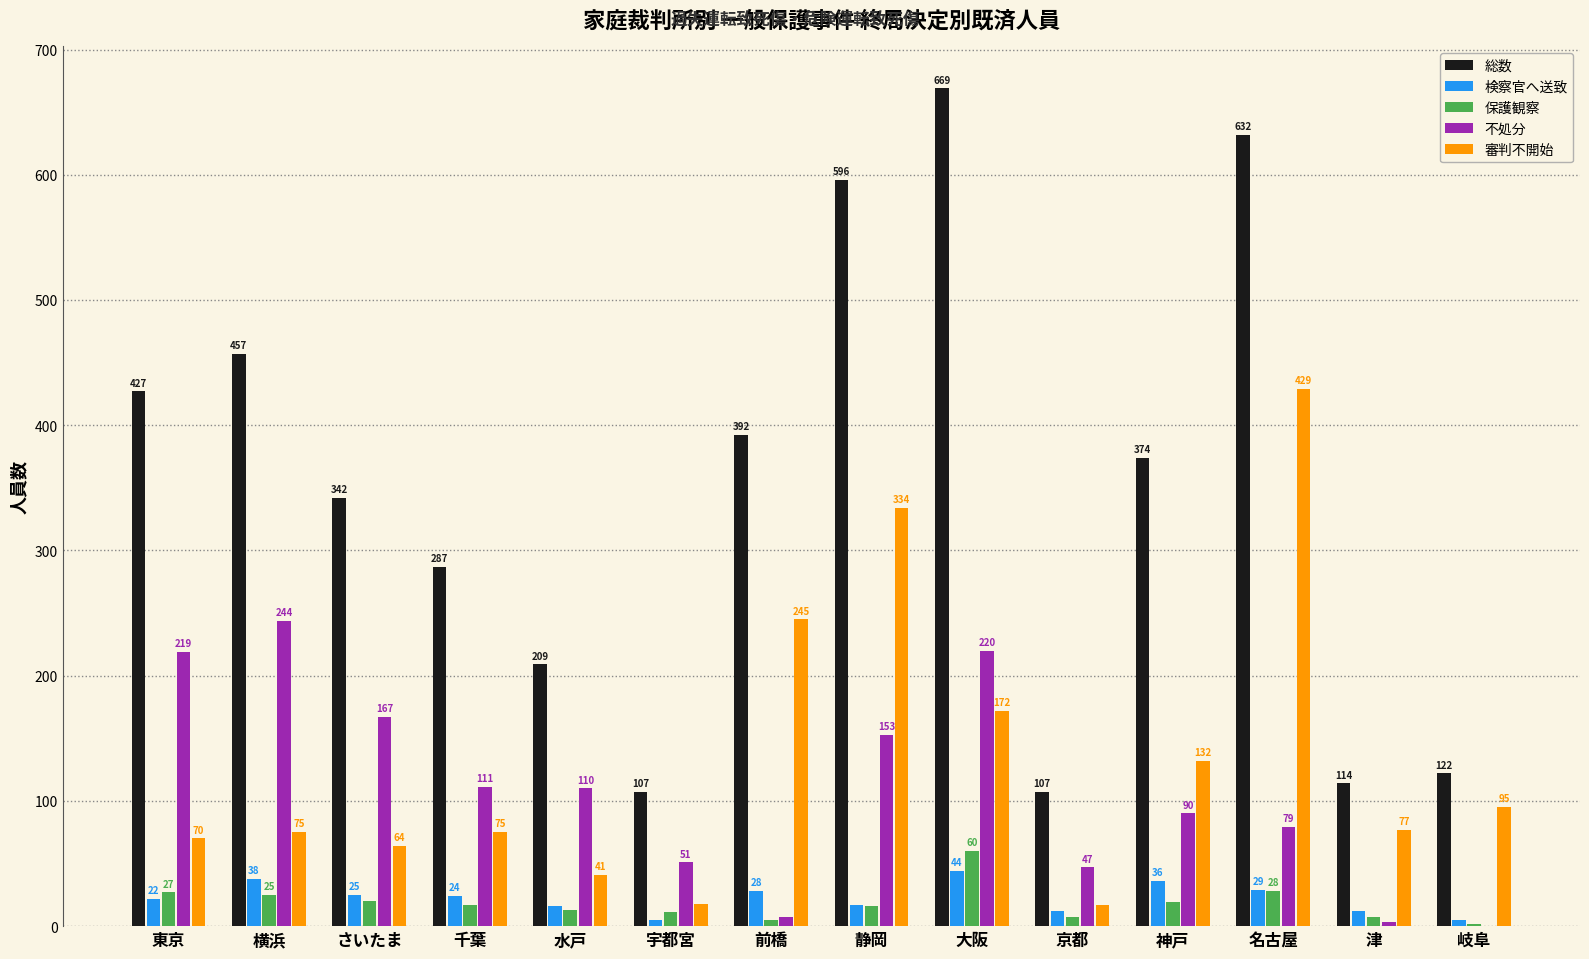

Where is 審判不開始 nearest to the value 223?

前橋